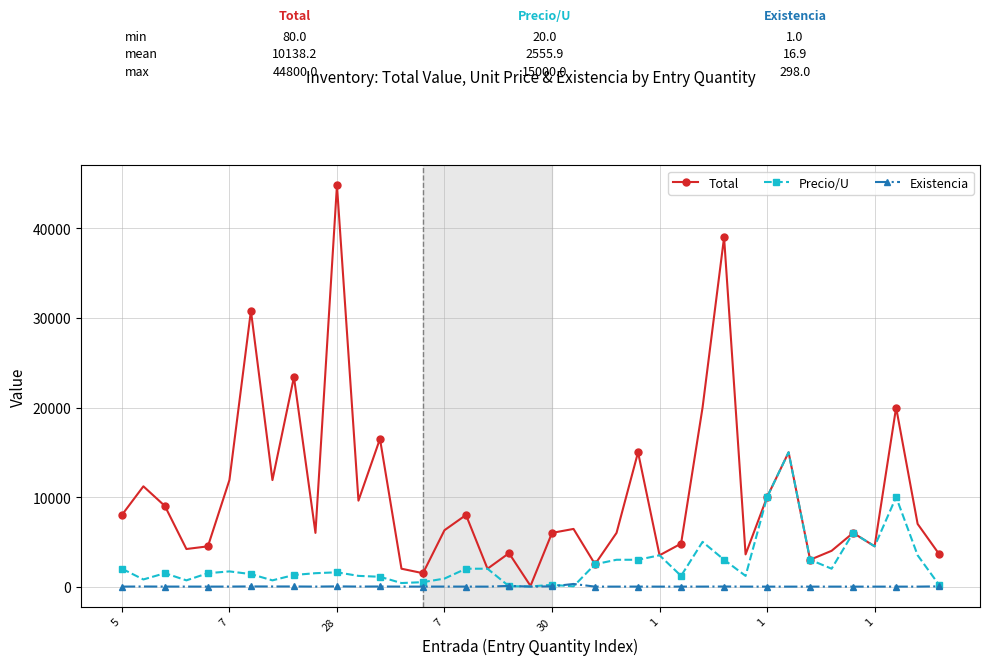

Which series has the largest range (max minus min)?

Total